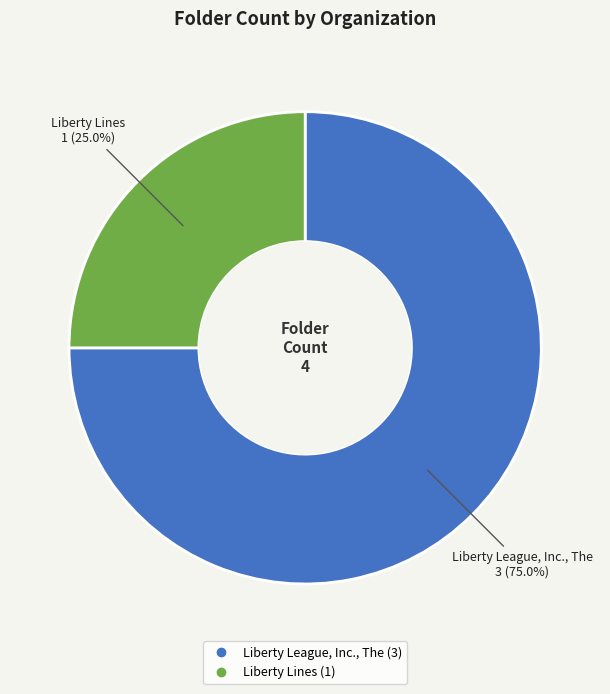

How many segments does this pie chart have?

2